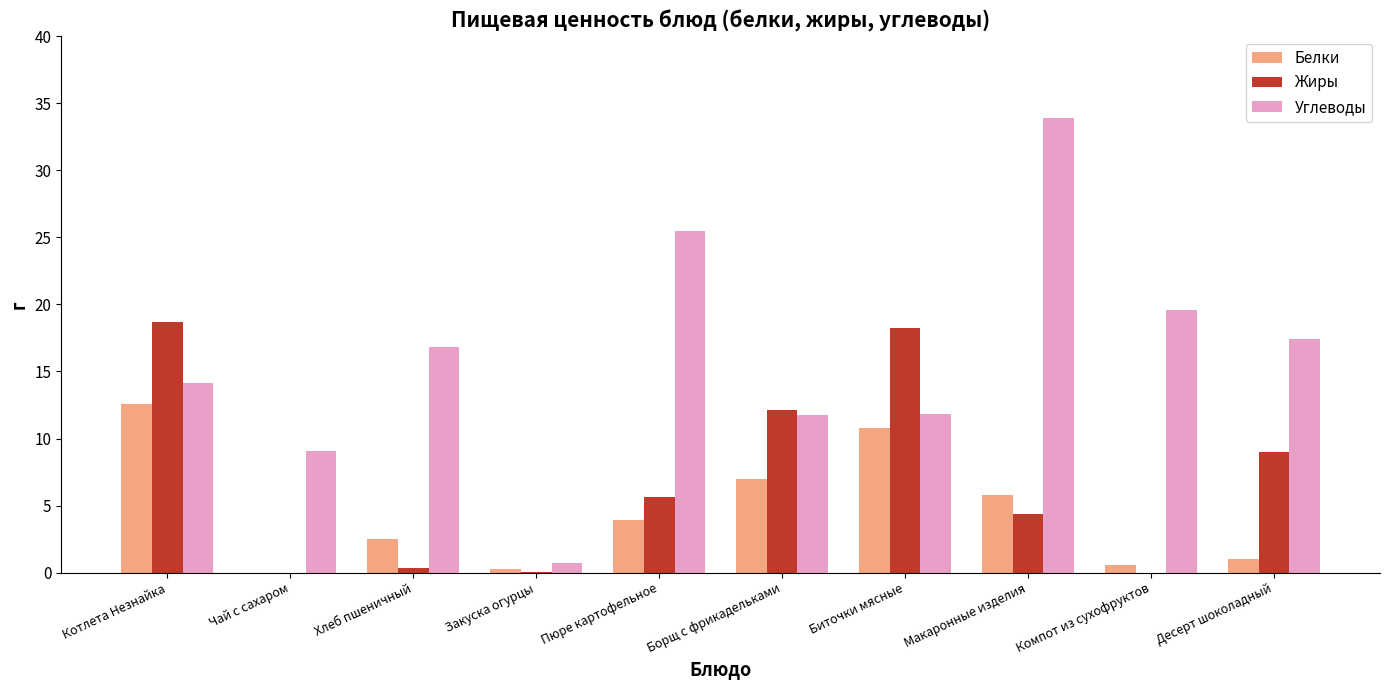

True or false: Углеводы has a value of 11.7 at Борщ с фрикадельками.

True